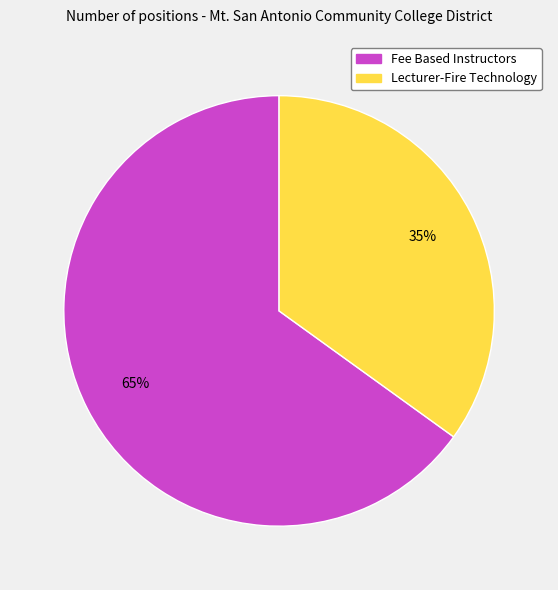

To the nearest percent, what is the average slice percentage?

50%